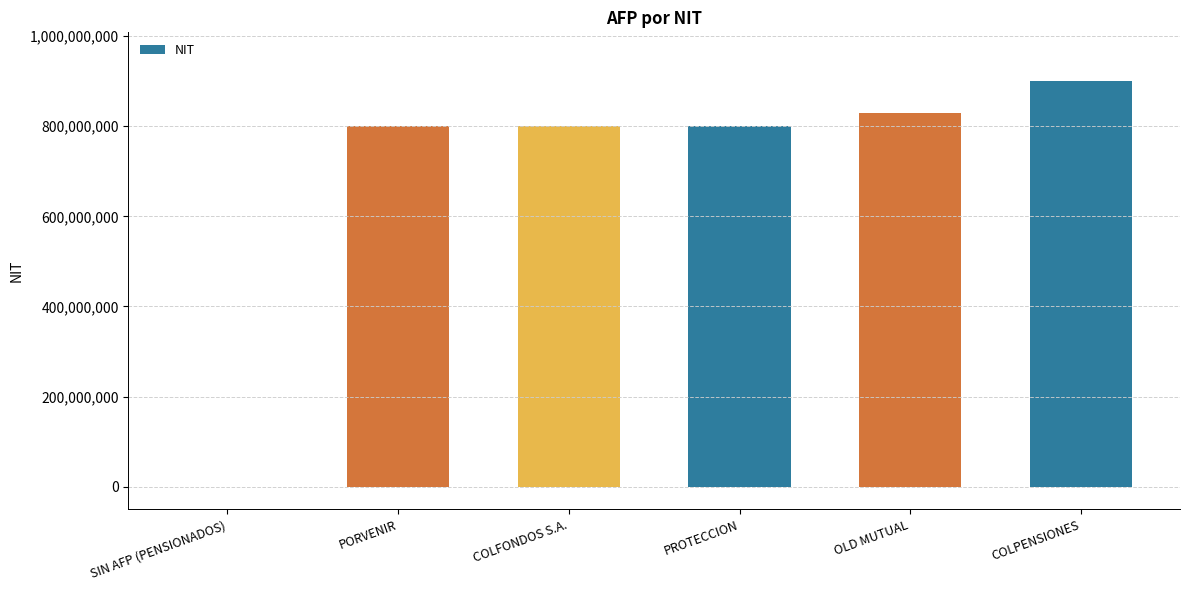

The value at PROTECCION is 285784437. True or false?

False